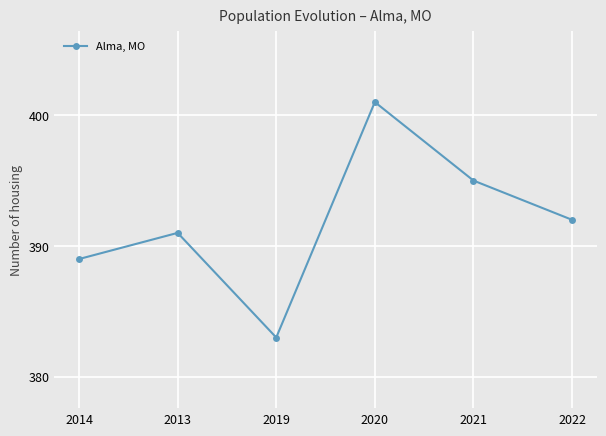

Which category has the lowest value across all series?

2019